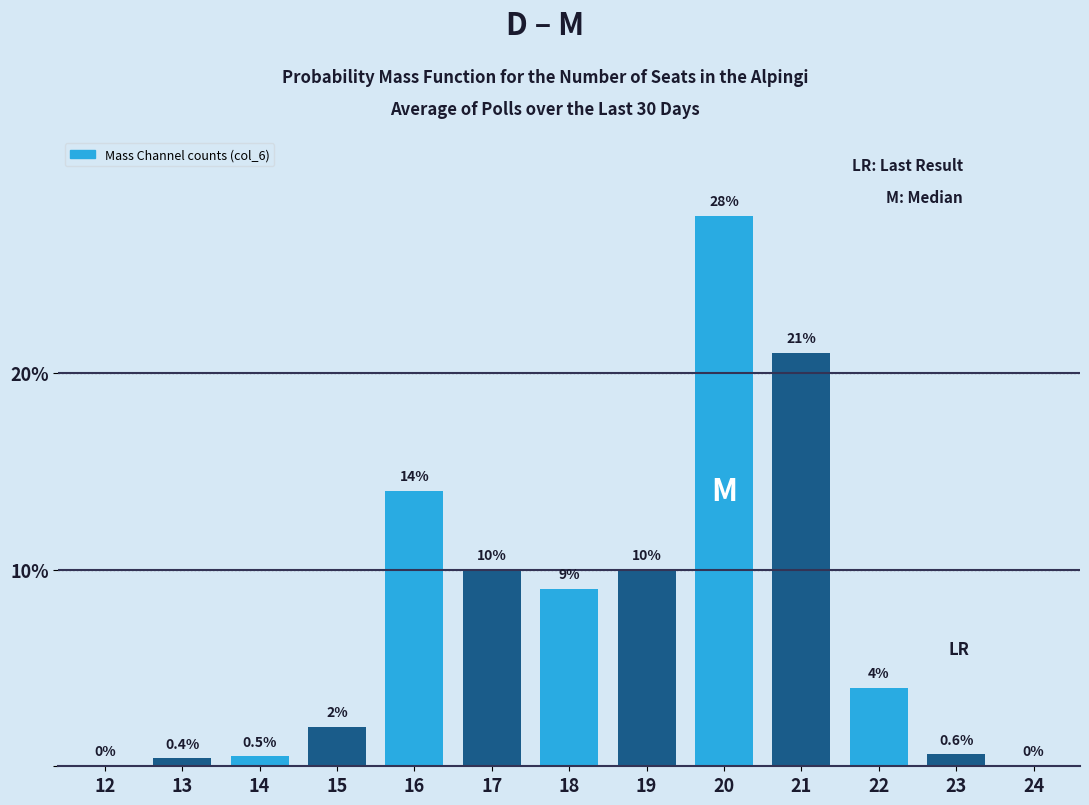

Reading left to right, list all the values displayed in this chart.

12=0.0	13=0.4	14=0.5	15=2.0	16=14.0	17=10.0	18=9.0	19=10.0	20=28.0	21=21.0	22=4.0	23=0.6	24=0.0